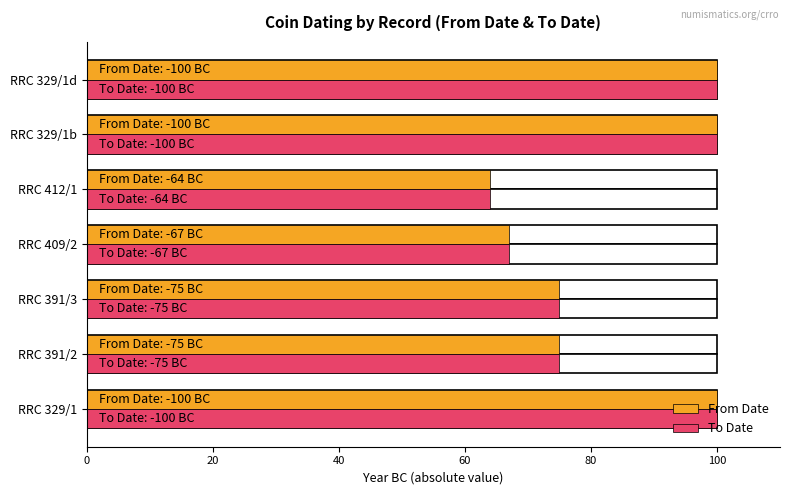

Reading right to left, transcribe all the data shown in this chart.

From Date: 100	100	64	67	75	75	100
To Date: 100	100	64	67	75	75	100